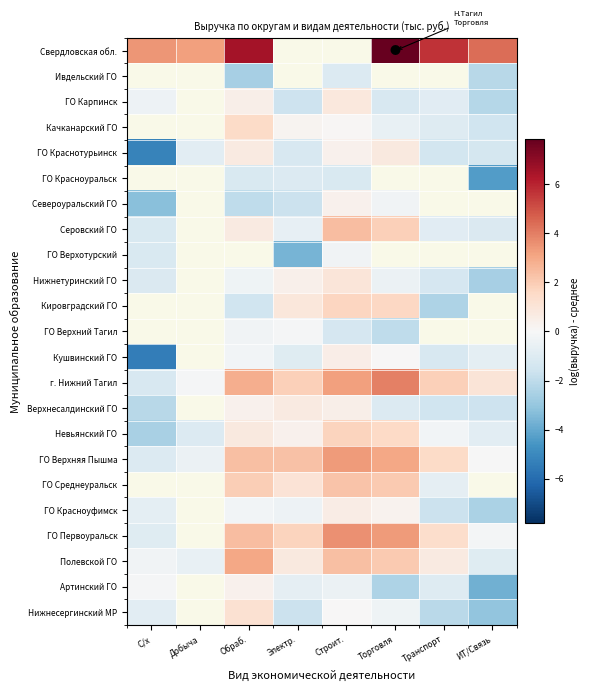

Between Добыча and Строит., which series saw the biggest shift?

ГО Верхняя Пышма